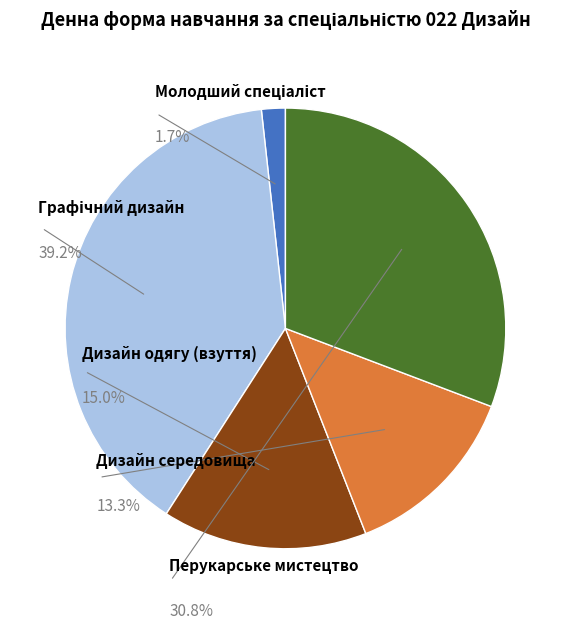

To the nearest percent, what is the difference between the largest and smallest slice percentages?

37%